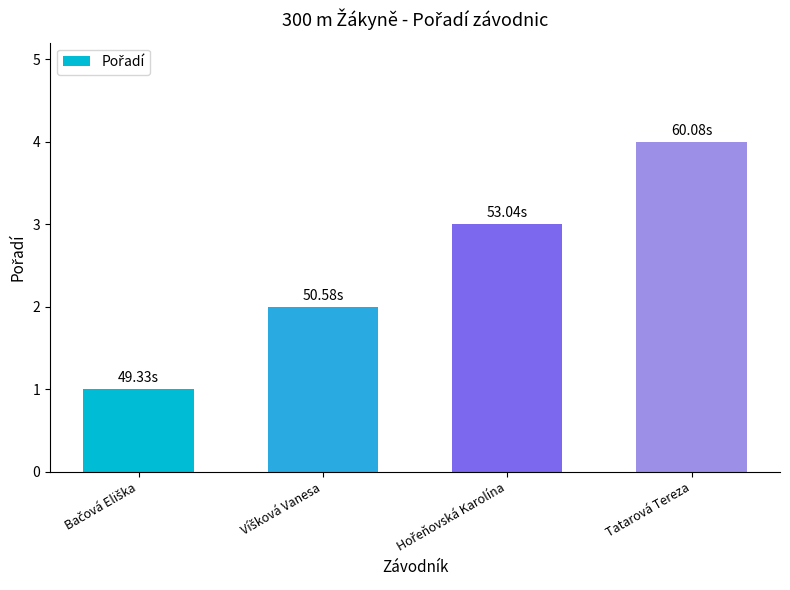

Reading left to right, list all the values displayed in this chart.

1	2	3	4